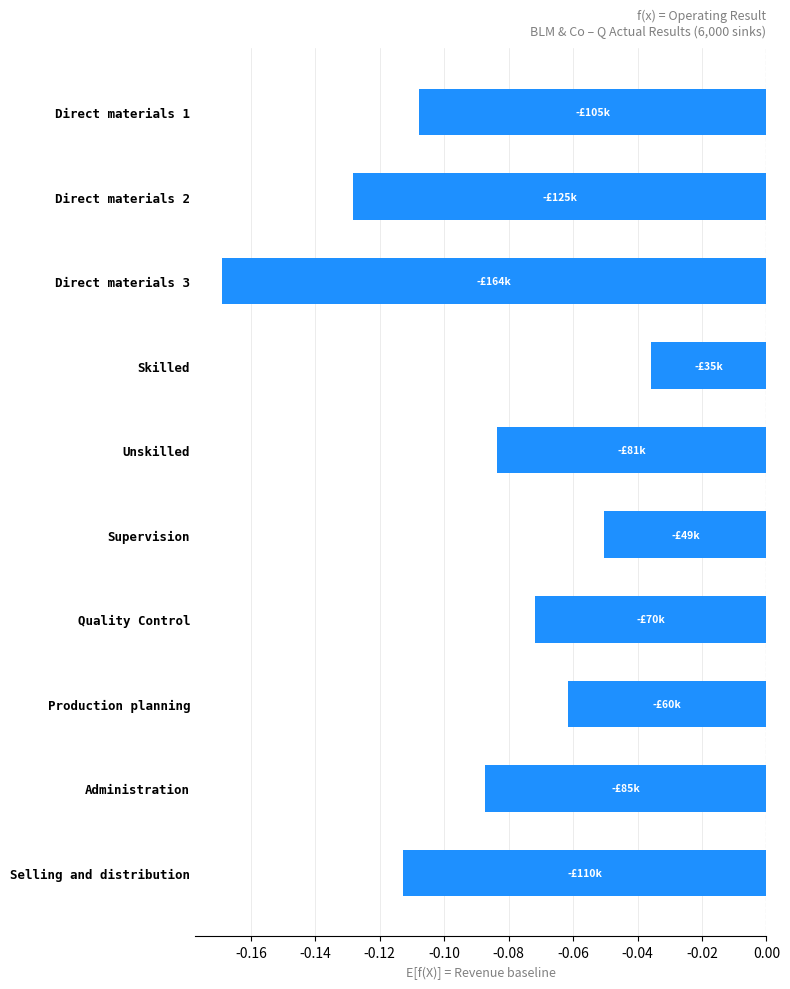

What is the label of the 1st bar from the top?

Direct materials 1